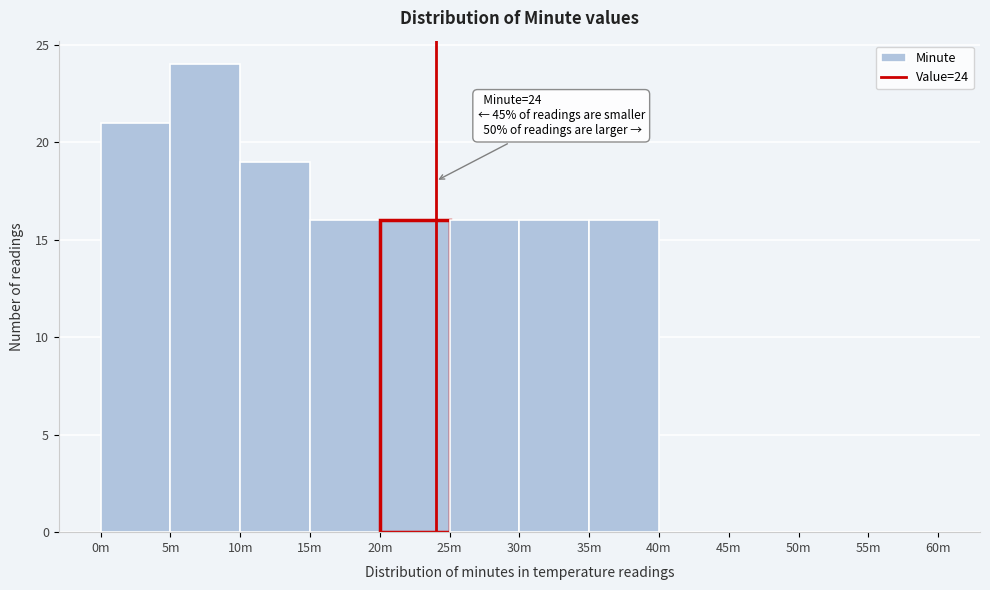

Reading left to right, transcribe all the data shown in this chart.

0m=21	5m=24	10m=19	15m=16	20m=16	25m=16	30m=16	35m=16	40m=0	45m=0	50m=0	55m=0